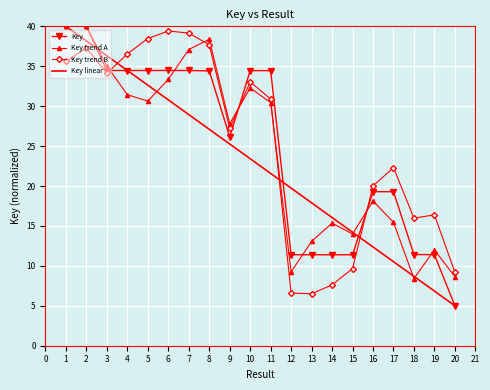

Which series has the largest total across all categories?

Key trend B